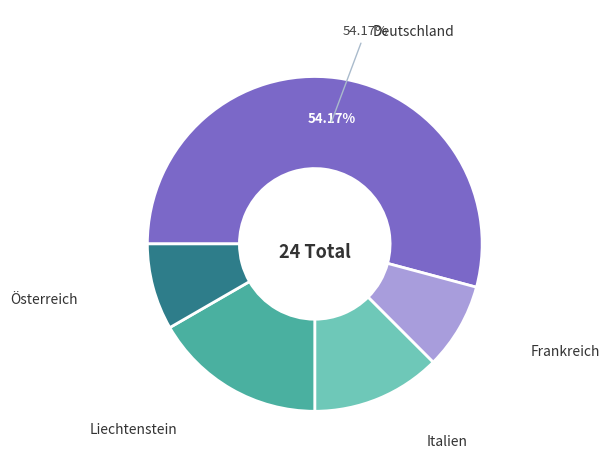

Which category accounts for the majority?

Deutschland